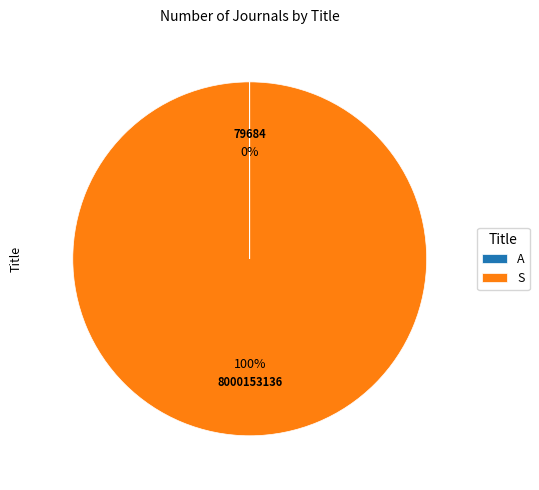

To the nearest percent, what is the difference between the largest and smallest slice percentages?

100%